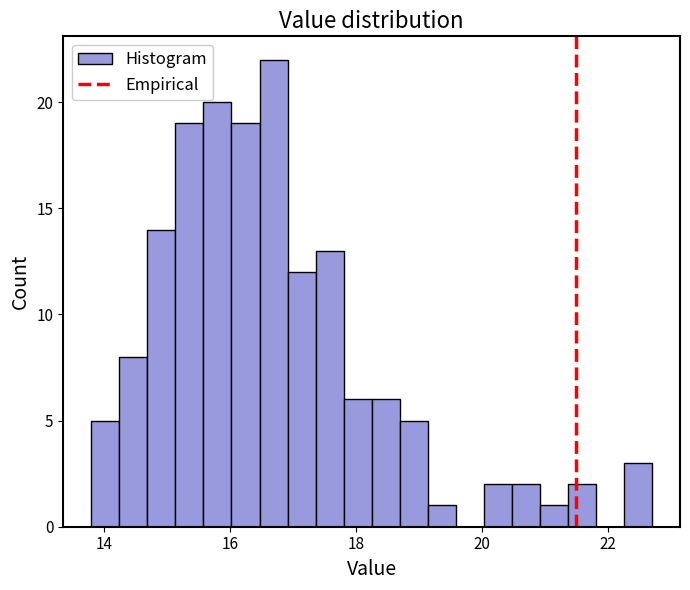

Around what value on the x-axis is the tallest bar? Give the approximate position of its centre, as read against the axis.

16.6